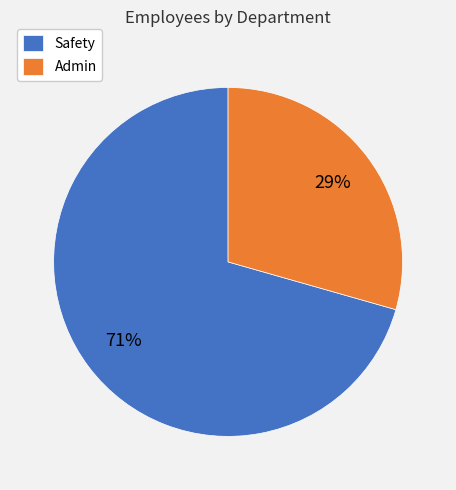

The Safety slice represents 71% of the pie. True or false?

True